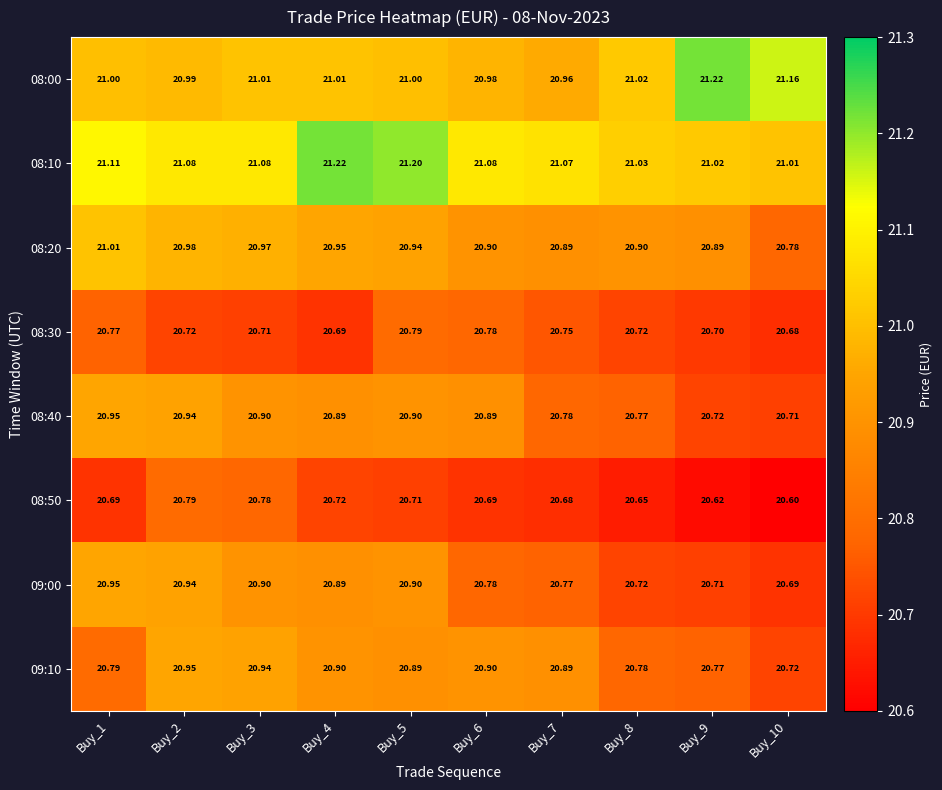

Count the number of data series in this chart.

8